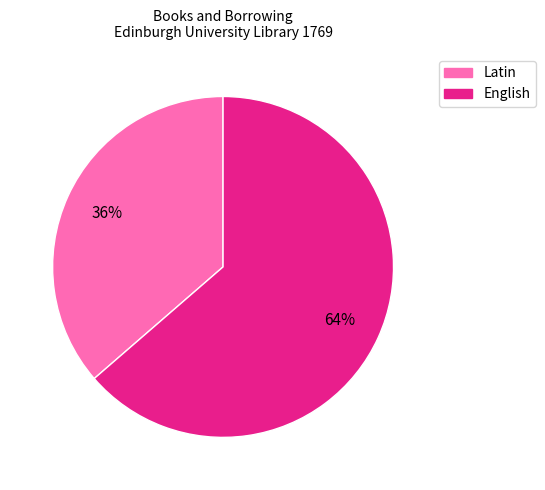

To the nearest percent, what portion does Latin represent?

36%